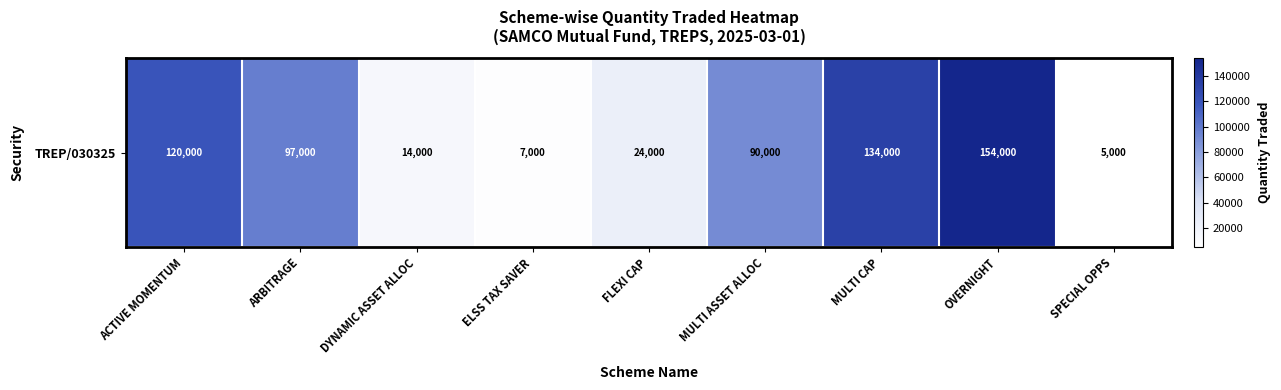

What is the sum of the values at DYNAMIC ASSET ALLOC and OVERNIGHT?

168000